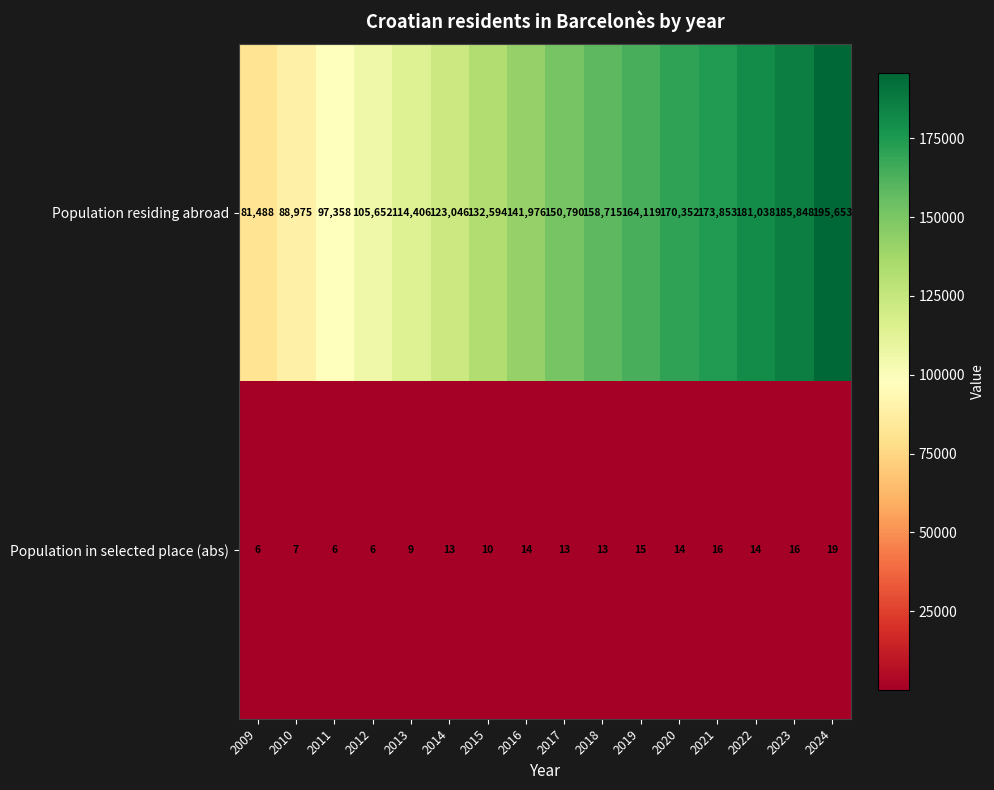

What is the total value across all series at 2017?

150803